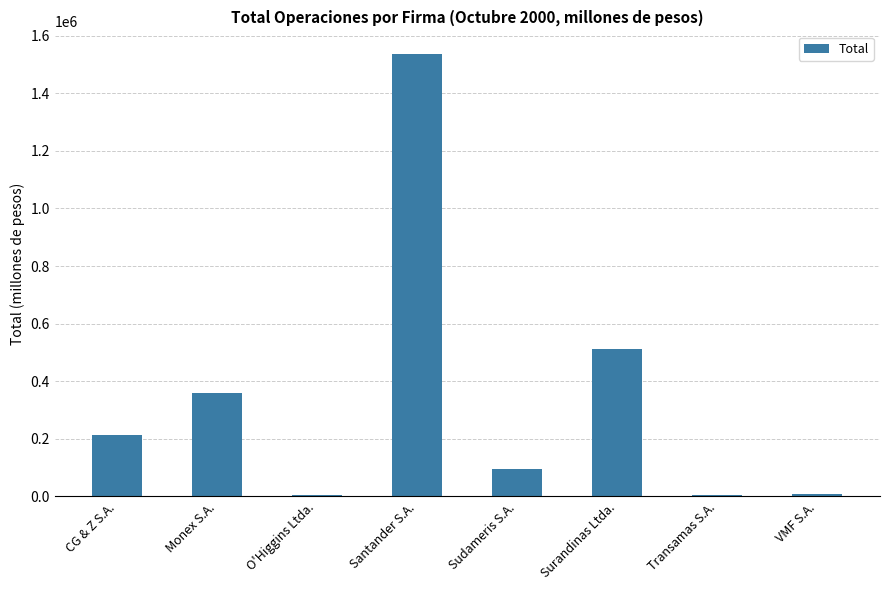

Is it true that the value at CG & Z S.A. is 60310?

False